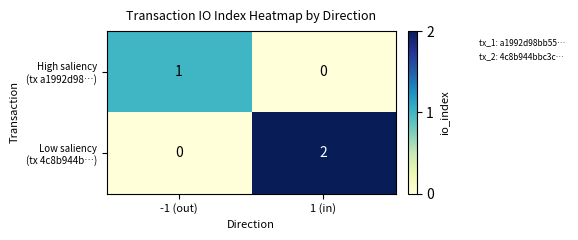

Which category has the highest value across all series?

1 (in)